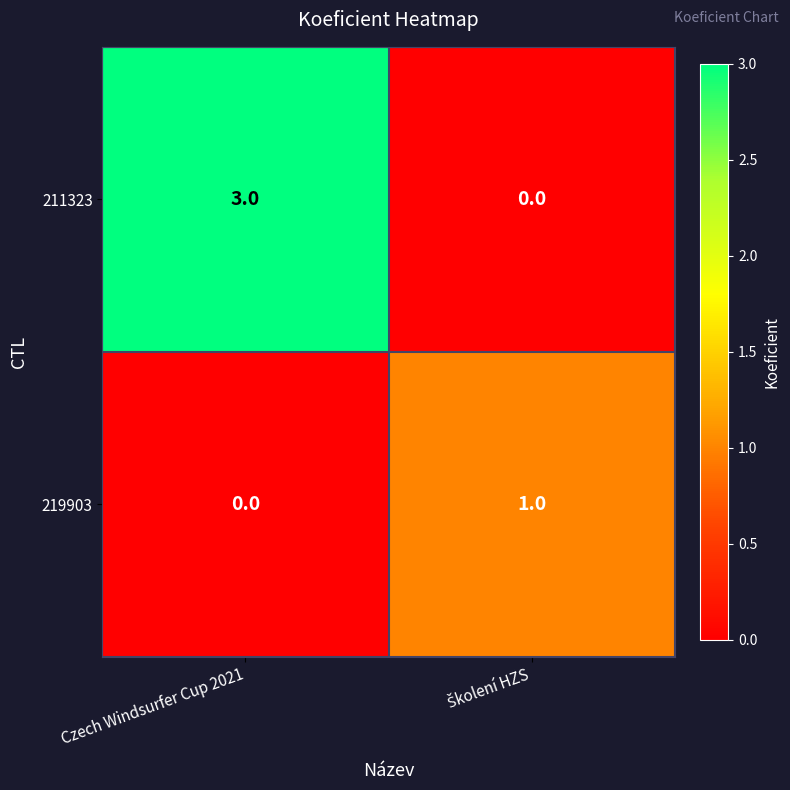

How many values in the 219903 series are below 1?

1